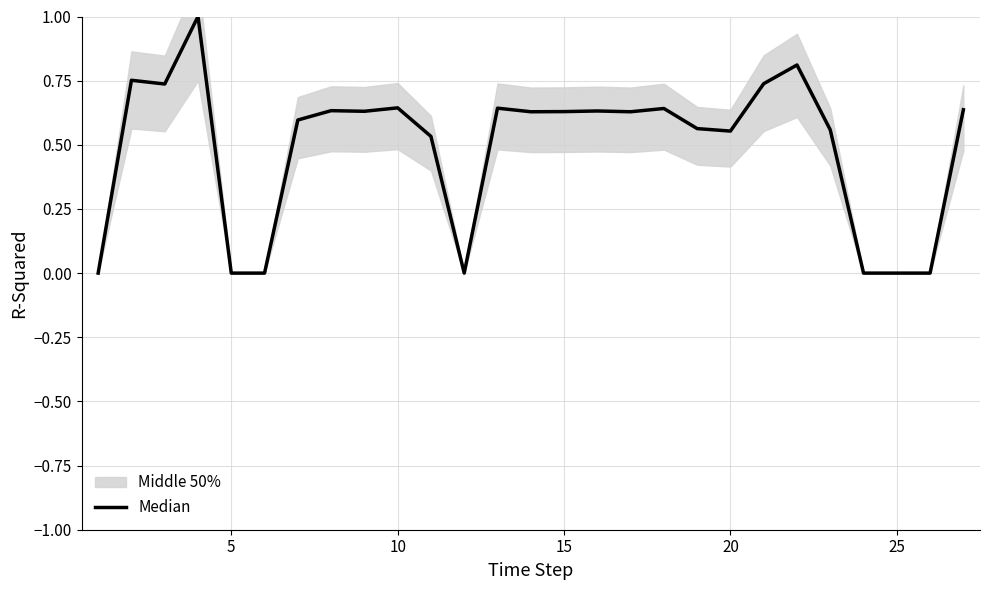

How many lines are shown in the chart?

1